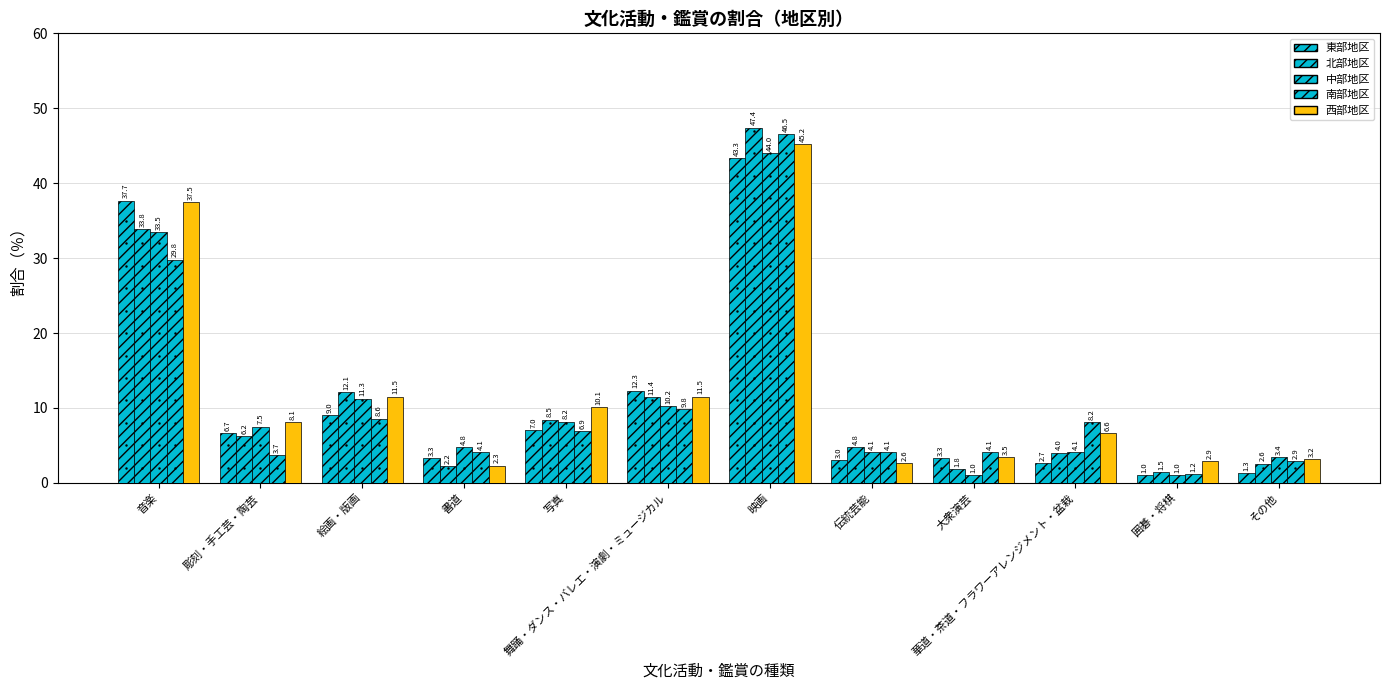

How many data points in 北部地区 are above 6?

6